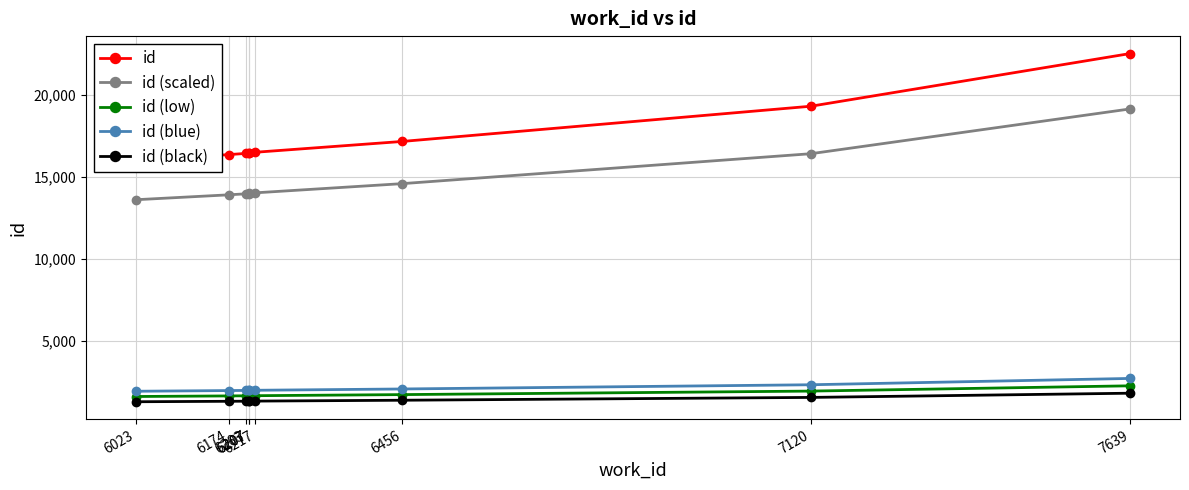

Is it true that id (blue) equals 421.1 at 6456?

False